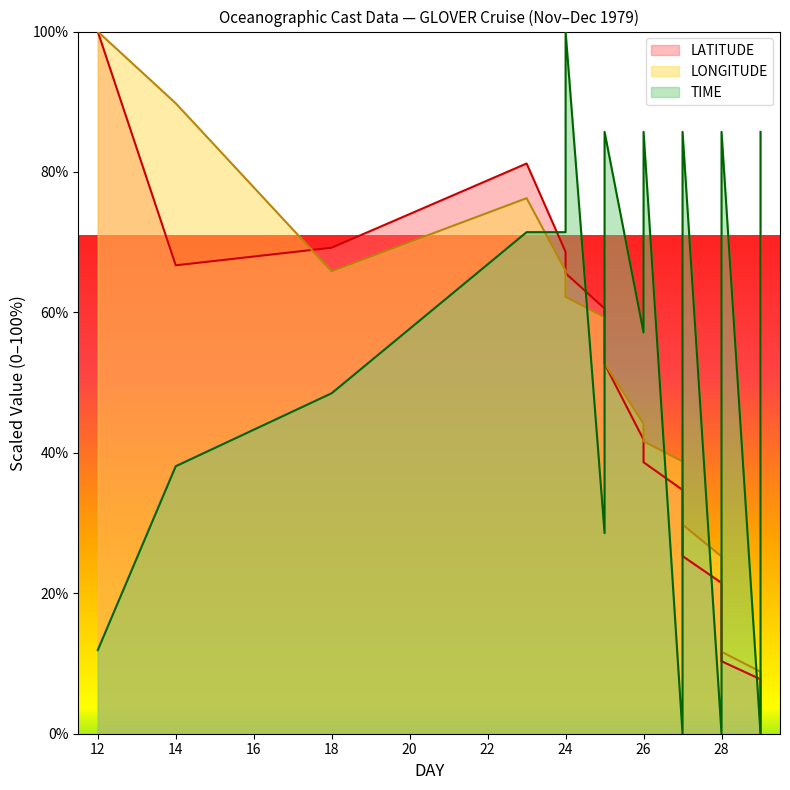

How many values in the TIME series exceed 57?

10